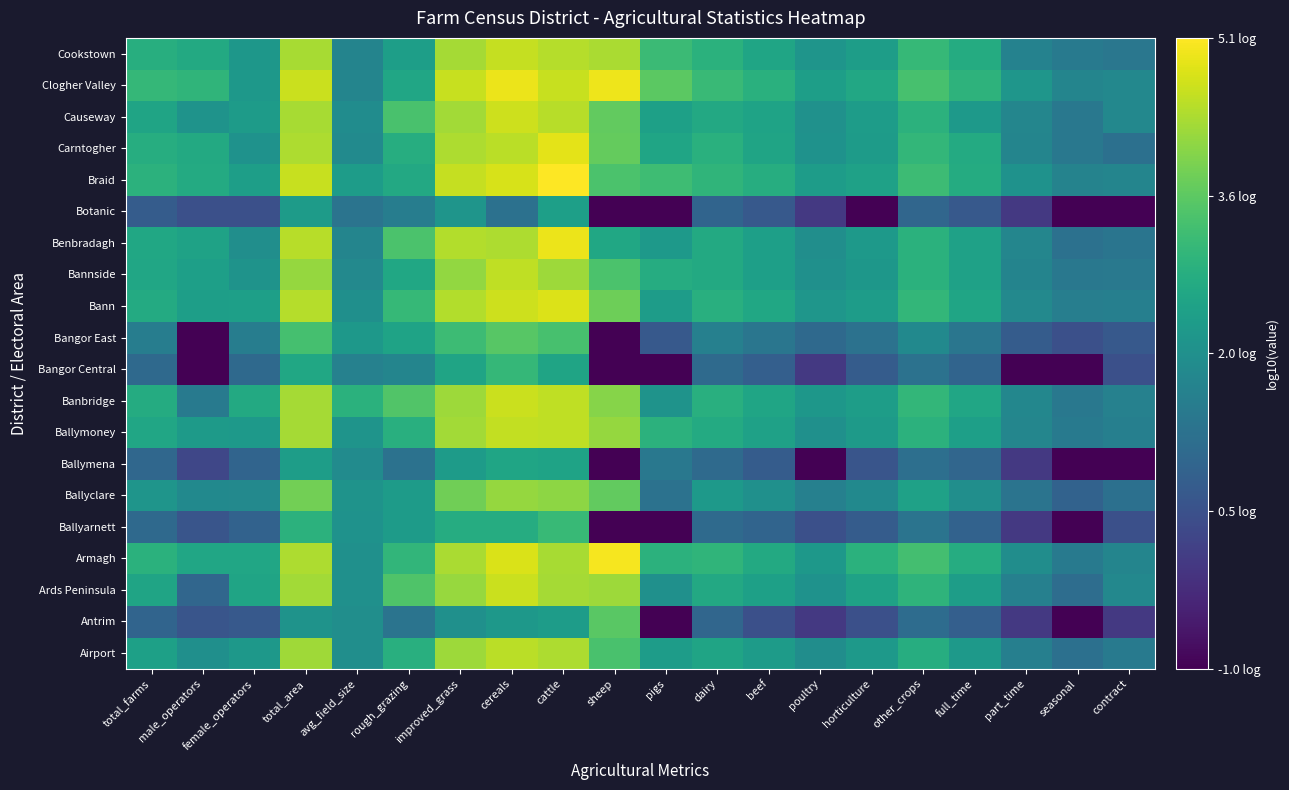

Reading left to right, what are all the values shown in this chart?

Airport: total_farms=2.5	male_operators=2.0	female_operators=2.3	total_area=4.2	avg_field_size=2.0	rough_grazing=2.8	improved_grass=4.2	cereals=4.5	cattle=4.3	sheep=3.3	pigs=2.4	dairy=2.5	beef=2.3	poultry=2.0	horticulture=2.3	other_crops=2.8	full_time=2.3	part_time=1.6	seasonal=1.3	contract=1.5
Antrim: total_farms=1.0	male_operators=0.6	female_operators=0.7	total_area=2.1	avg_field_size=2.0	rough_grazing=1.3	improved_grass=2.0	cereals=2.3	cattle=2.4	sheep=3.5	pigs=-1.0	dairy=1.0	beef=0.5	poultry=0.0	horticulture=0.5	other_crops=1.1	full_time=0.8	part_time=0.0	seasonal=-1.0	contract=0.0
Ards Peninsula: total_farms=2.6	male_operators=1.0	female_operators=2.6	total_area=4.2	avg_field_size=2.0	rough_grazing=3.4	improved_grass=4.2	cereals=4.6	cattle=4.3	sheep=4.2	pigs=2.1	dairy=2.7	beef=2.5	poultry=2.1	horticulture=2.5	other_crops=3.0	full_time=2.4	part_time=1.6	seasonal=1.2	contract=1.8
Armagh: total_farms=2.9	male_operators=2.6	female_operators=2.6	total_area=4.3	avg_field_size=2.1	rough_grazing=3.0	improved_grass=4.3	cereals=4.7	cattle=4.3	sheep=5.0	pigs=2.9	dairy=3.0	beef=2.7	poultry=2.2	horticulture=2.9	other_crops=3.3	full_time=2.8	part_time=2.0	seasonal=1.5	contract=1.8
Ballyarnett: total_farms=1.1	male_operators=0.6	female_operators=0.9	total_area=2.9	avg_field_size=2.1	rough_grazing=2.3	improved_grass=2.8	cereals=2.8	cattle=3.1	sheep=-1.0	pigs=-1.0	dairy=1.1	beef=1.0	poultry=0.5	horticulture=0.8	other_crops=1.3	full_time=0.9	part_time=0.0	seasonal=-1.0	contract=0.5
Ballyclare: total_farms=2.2	male_operators=1.9	female_operators=1.9	total_area=3.8	avg_field_size=2.1	rough_grazing=2.4	improved_grass=3.8	cereals=4.1	cattle=4.1	sheep=3.6	pigs=1.3	dairy=2.3	beef=2.0	poultry=1.6	horticulture=1.9	other_crops=2.5	full_time=2.0	part_time=1.3	seasonal=0.9	contract=1.3
Ballymena: total_farms=1.0	male_operators=0.3	female_operators=1.0	total_area=2.4	avg_field_size=1.9	rough_grazing=1.3	improved_grass=2.3	cereals=2.6	cattle=2.5	sheep=-1.0	pigs=1.4	dairy=1.1	beef=0.8	poultry=-1.0	horticulture=0.6	other_crops=1.2	full_time=1.0	part_time=0.0	seasonal=-1.0	contract=-1.0
Ballymoney: total_farms=2.6	male_operators=2.3	female_operators=2.3	total_area=4.3	avg_field_size=2.2	rough_grazing=2.9	improved_grass=4.2	cereals=4.5	cattle=4.5	sheep=4.1	pigs=2.9	dairy=2.7	beef=2.5	poultry=2.1	horticulture=2.3	other_crops=2.9	full_time=2.4	part_time=1.8	seasonal=1.5	contract=1.6
Banbridge: total_farms=2.7	male_operators=1.5	female_operators=2.7	total_area=4.3	avg_field_size=2.9	rough_grazing=3.4	improved_grass=4.2	cereals=4.6	cattle=4.5	sheep=4.0	pigs=2.1	dairy=2.8	beef=2.6	poultry=2.2	horticulture=2.4	other_crops=3.0	full_time=2.6	part_time=1.8	seasonal=1.4	contract=1.7
Bangor Central: total_farms=1.1	male_operators=-1.0	female_operators=1.1	total_area=2.6	avg_field_size=1.7	rough_grazing=1.8	improved_grass=2.6	cereals=3.1	cattle=2.6	sheep=-1.0	pigs=-1.0	dairy=1.1	beef=0.8	poultry=0.0	horticulture=0.8	other_crops=1.3	full_time=1.0	part_time=-1.0	seasonal=-1.0	contract=0.5
Bangor East: total_farms=1.6	male_operators=-1.0	female_operators=1.6	total_area=3.3	avg_field_size=2.2	rough_grazing=2.5	improved_grass=3.2	cereals=3.5	cattle=3.3	sheep=-1.0	pigs=0.7	dairy=1.6	beef=1.4	poultry=1.1	horticulture=1.3	other_crops=1.9	full_time=1.4	part_time=0.8	seasonal=0.5	contract=0.7
Bann: total_farms=2.7	male_operators=2.4	female_operators=2.4	total_area=4.4	avg_field_size=2.0	rough_grazing=3.1	improved_grass=4.4	cereals=4.6	cattle=4.8	sheep=3.7	pigs=2.4	dairy=2.8	beef=2.6	poultry=2.2	horticulture=2.4	other_crops=3.0	full_time=2.6	part_time=1.9	seasonal=1.6	contract=1.6
Bannside: total_farms=2.6	male_operators=2.4	female_operators=2.1	total_area=4.1	avg_field_size=1.9	rough_grazing=2.6	improved_grass=4.1	cereals=4.5	cattle=4.2	sheep=3.4	pigs=2.8	dairy=2.7	beef=2.4	poultry=2.0	horticulture=2.2	other_crops=2.9	full_time=2.5	part_time=1.7	seasonal=1.4	contract=1.5
Benbradagh: total_farms=2.6	male_operators=2.5	female_operators=2.0	total_area=4.4	avg_field_size=1.8	rough_grazing=3.4	improved_grass=4.4	cereals=4.3	cattle=4.9	sheep=2.6	pigs=2.3	dairy=2.7	beef=2.4	poultry=2.0	horticulture=2.3	other_crops=2.9	full_time=2.5	part_time=1.8	seasonal=1.3	contract=1.4
Botanic: total_farms=0.8	male_operators=0.5	female_operators=0.5	total_area=2.3	avg_field_size=1.3	rough_grazing=1.6	improved_grass=2.2	cereals=1.3	cattle=2.4	sheep=-1.0	pigs=-1.0	dairy=1.0	beef=0.7	poultry=0.0	horticulture=-1.0	other_crops=1.0	full_time=0.7	part_time=0.0	seasonal=-1.0	contract=-1.0
Braid: total_farms=2.9	male_operators=2.7	female_operators=2.4	total_area=4.6	avg_field_size=2.4	rough_grazing=2.7	improved_grass=4.6	cereals=4.7	cattle=5.1	sheep=3.4	pigs=3.2	dairy=3.0	beef=2.8	poultry=2.4	horticulture=2.5	other_crops=3.2	full_time=2.8	part_time=2.1	seasonal=1.7	contract=1.8
Carntogher: total_farms=2.8	male_operators=2.7	female_operators=2.1	total_area=4.3	avg_field_size=1.9	rough_grazing=2.8	improved_grass=4.3	cereals=4.5	cattle=4.8	sheep=3.7	pigs=2.6	dairy=2.9	beef=2.6	poultry=2.1	horticulture=2.3	other_crops=3.0	full_time=2.7	part_time=1.8	seasonal=1.4	contract=1.3
Causeway: total_farms=2.5	male_operators=2.1	female_operators=2.3	total_area=4.3	avg_field_size=2.0	rough_grazing=3.3	improved_grass=4.2	cereals=4.6	cattle=4.4	sheep=3.6	pigs=2.5	dairy=2.7	beef=2.5	poultry=2.1	horticulture=2.4	other_crops=2.9	full_time=2.3	part_time=1.8	seasonal=1.4	contract=1.9
Clogher Valley: total_farms=3.1	male_operators=3.0	female_operators=2.3	total_area=4.6	avg_field_size=1.8	rough_grazing=2.6	improved_grass=4.6	cereals=4.9	cattle=4.6	sheep=4.9	pigs=3.5	dairy=3.1	beef=2.9	poultry=2.4	horticulture=2.7	other_crops=3.3	full_time=2.9	part_time=2.2	seasonal=1.8	contract=1.8
Cookstown: total_farms=2.8	male_operators=2.7	female_operators=2.2	total_area=4.3	avg_field_size=1.7	rough_grazing=2.4	improved_grass=4.3	cereals=4.5	cattle=4.4	sheep=4.3	pigs=3.1	dairy=2.9	beef=2.6	poultry=2.2	horticulture=2.4	other_crops=3.1	full_time=2.7	part_time=1.7	seasonal=1.5	contract=1.4